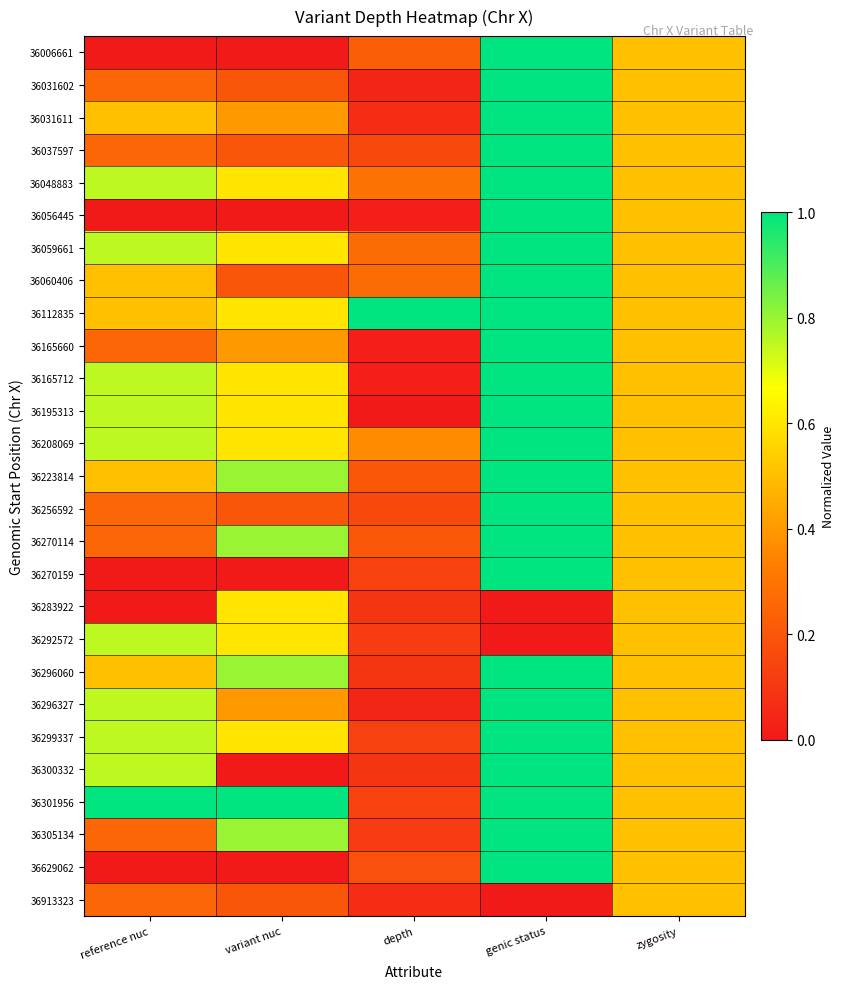

What is the greatest value displayed?

1.0